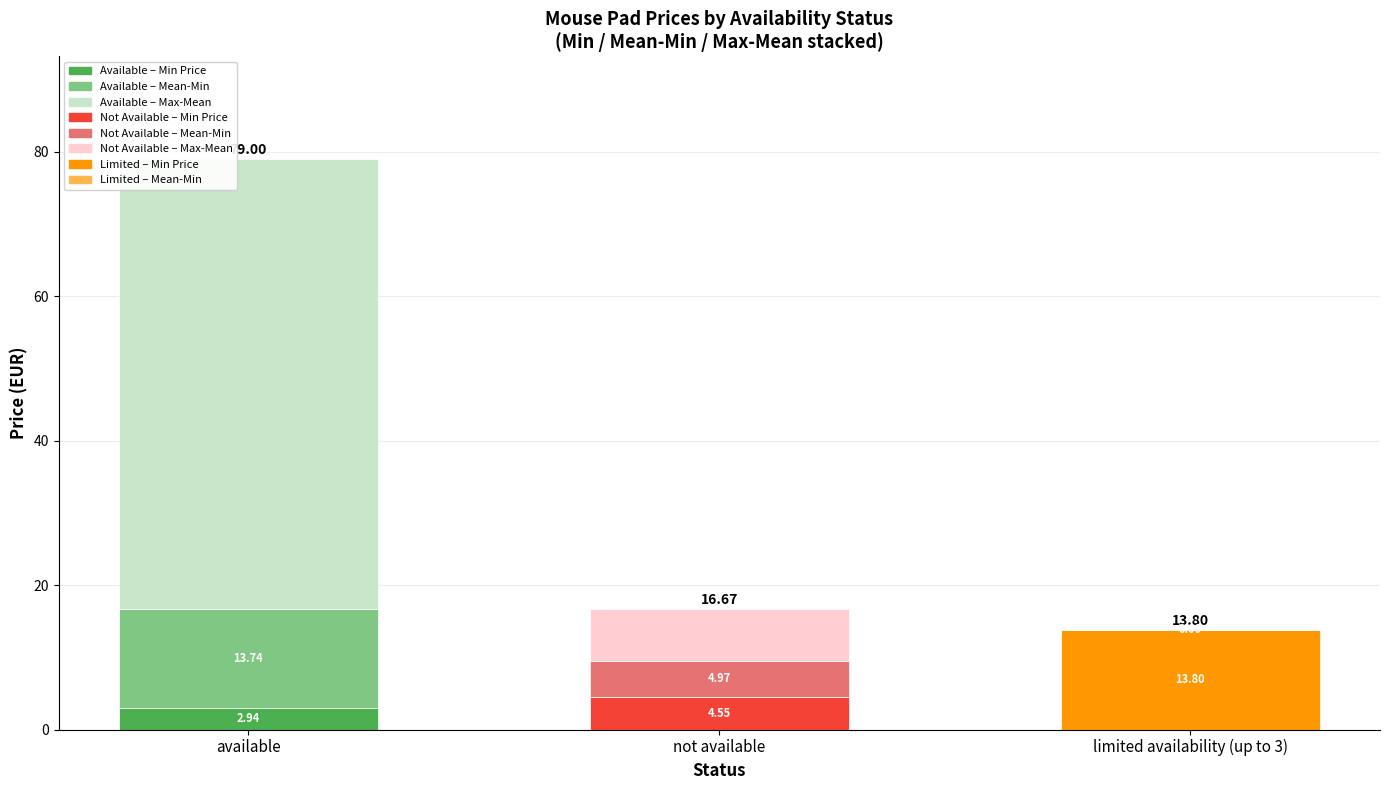

At which category is the sum across all series the highest?

available